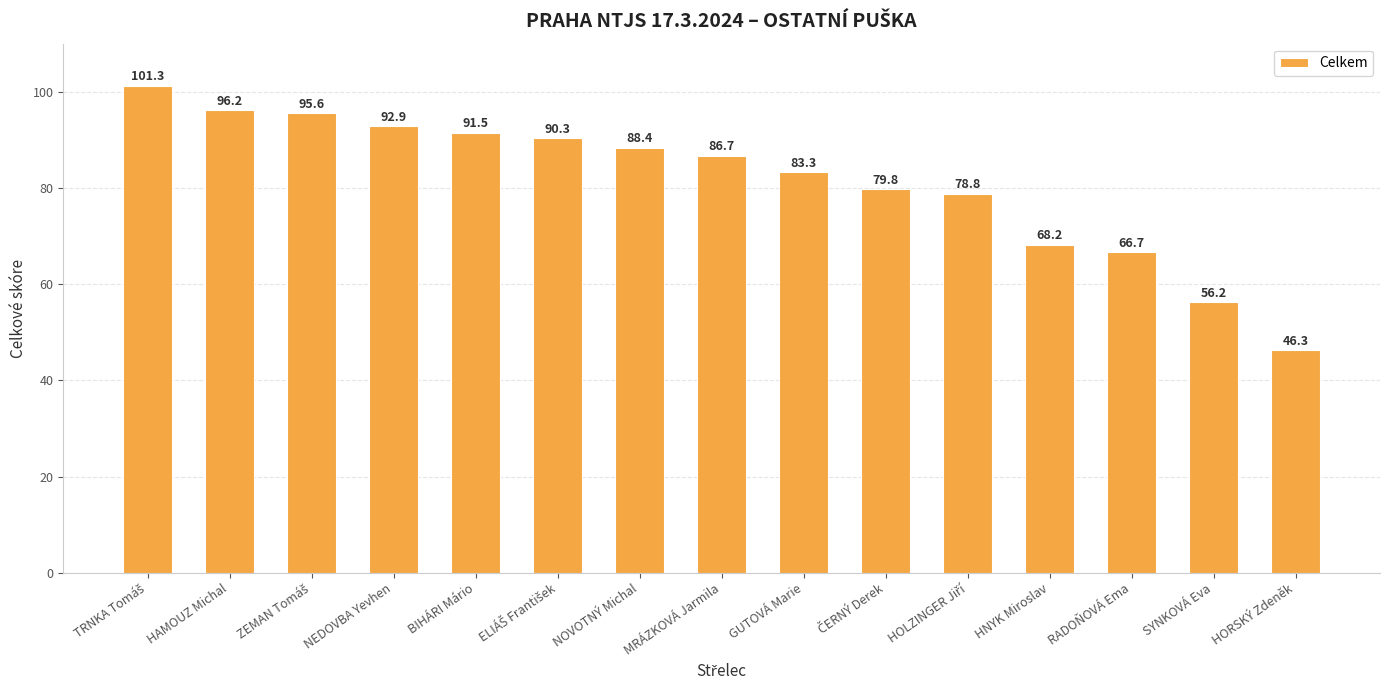

What is the maximum value shown in the chart?

101.3